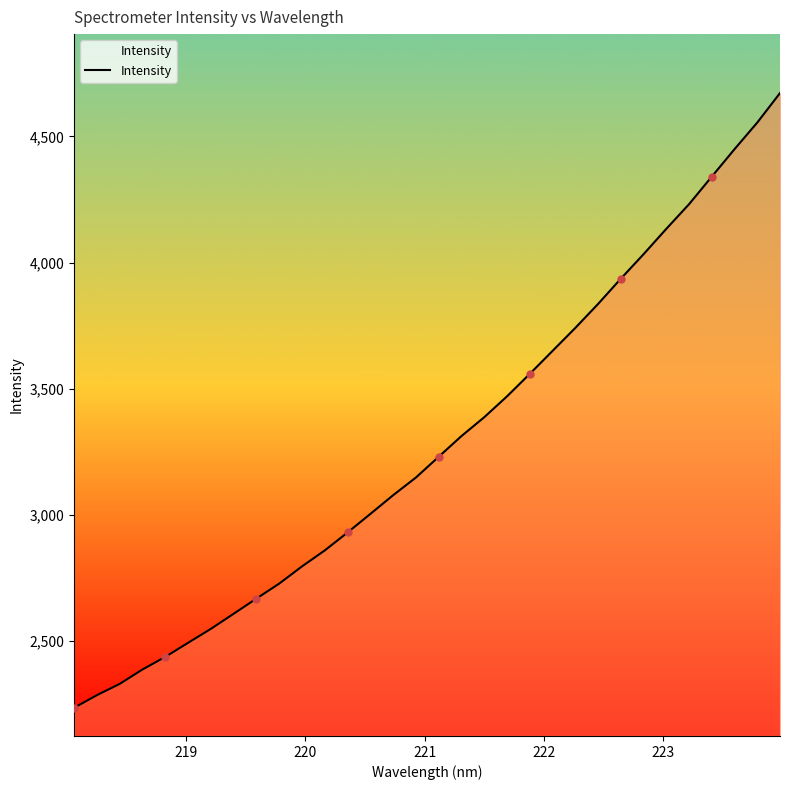

What is the smallest value displayed?

2236.3